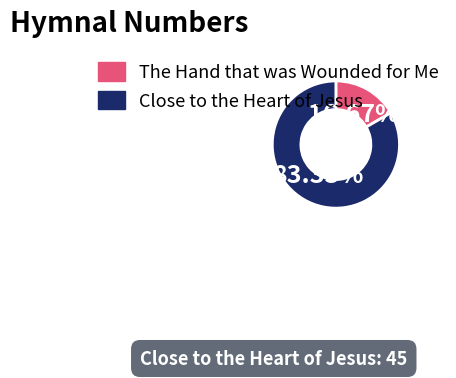

To the nearest percent, what percentage of the pie is Close to the Heart of Jesus?

83%